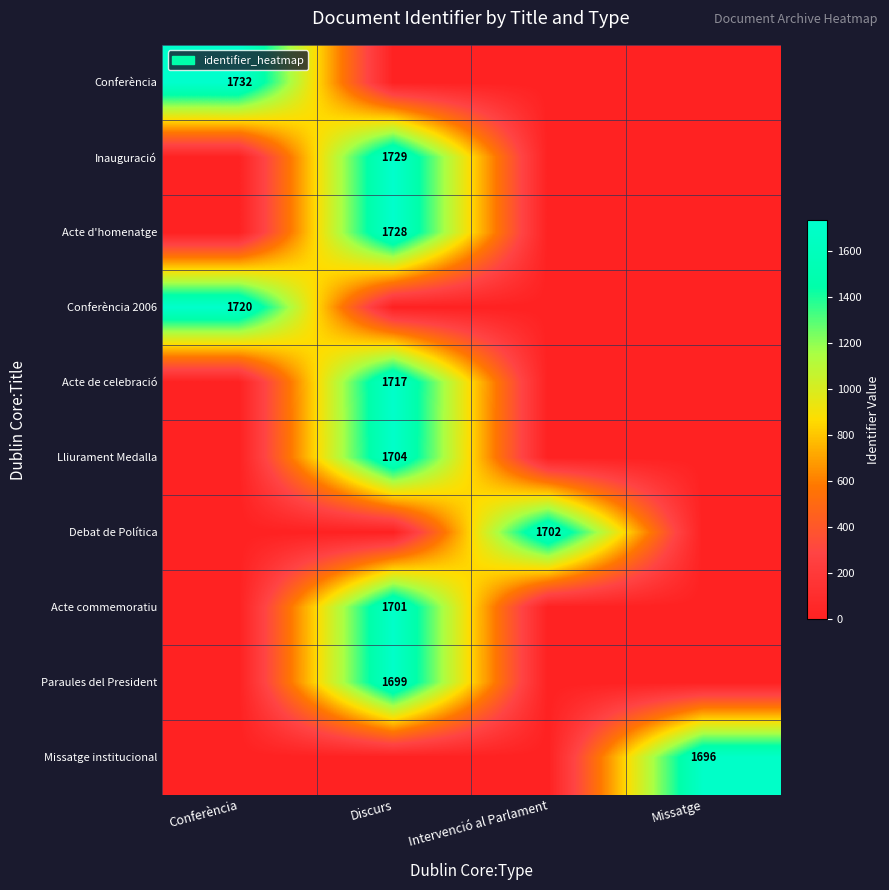

Is it true that Acte d'homenatge equals 792 at Discurs?

False